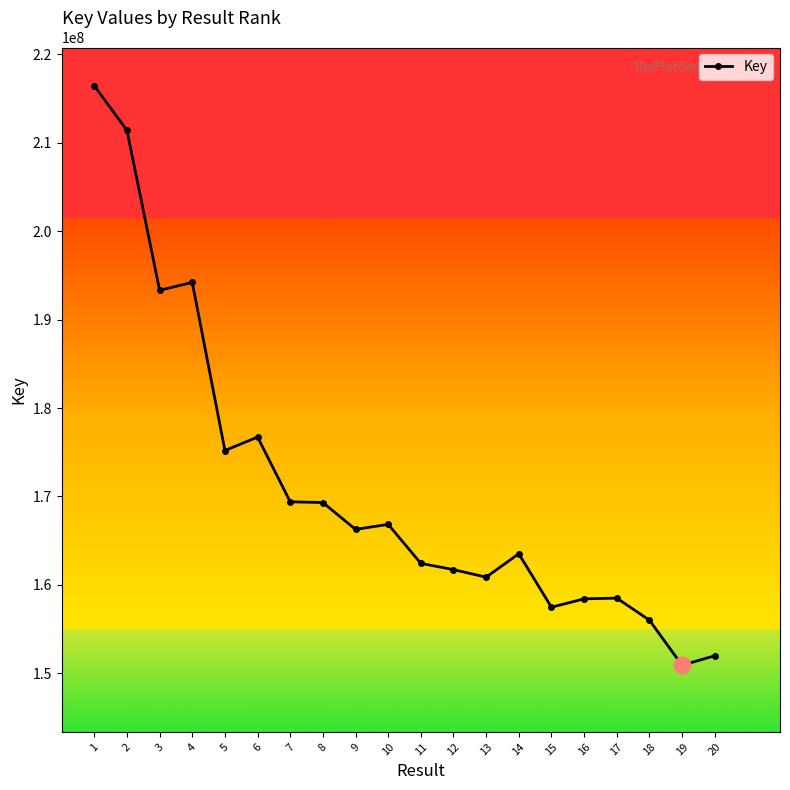

The value at 9 is 87158100. True or false?

False